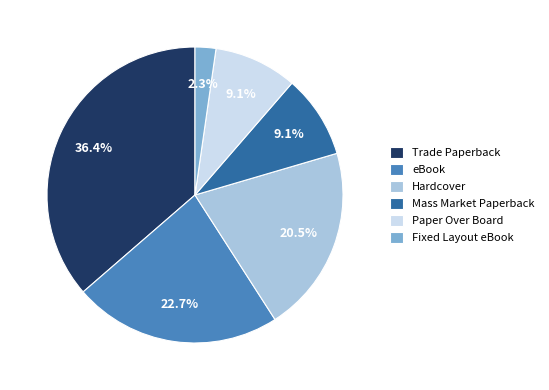

The Paper Over Board slice represents 2% of the pie. True or false?

False